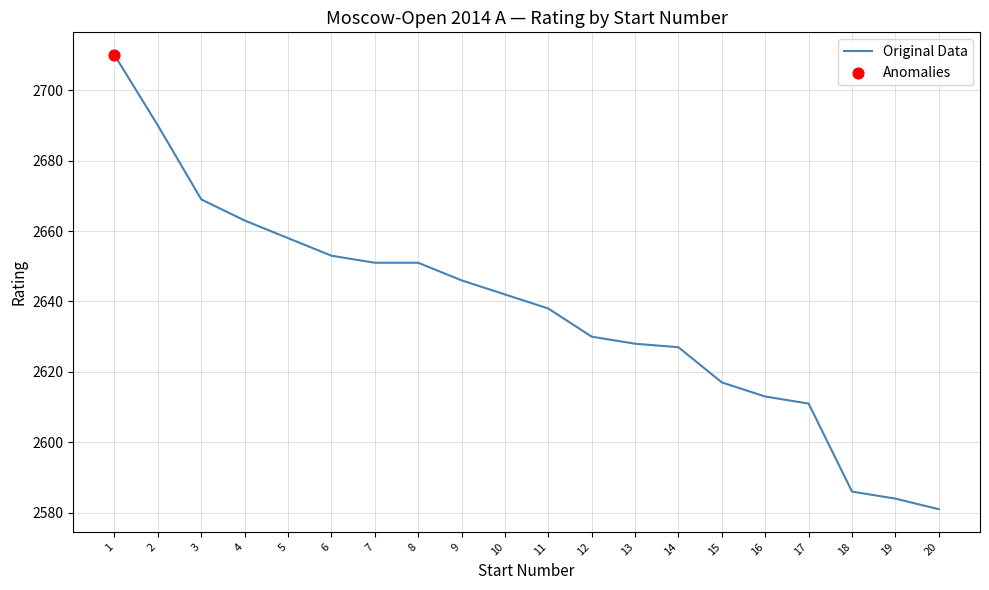

Between 10 and 18, which is larger?

10